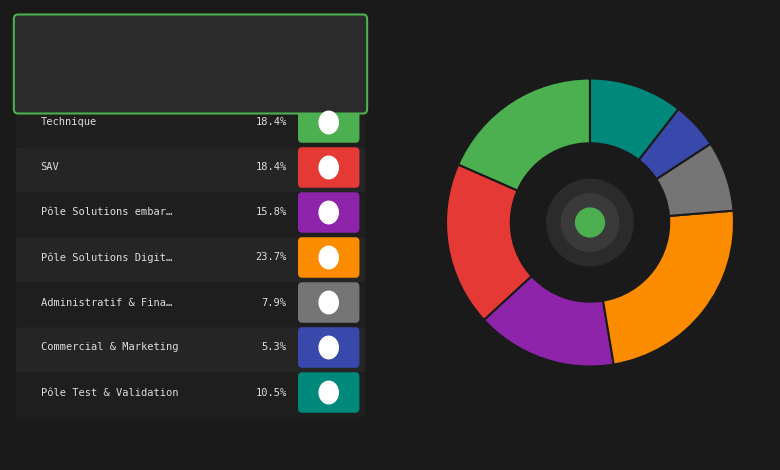

Is there a majority slice in this chart?

No